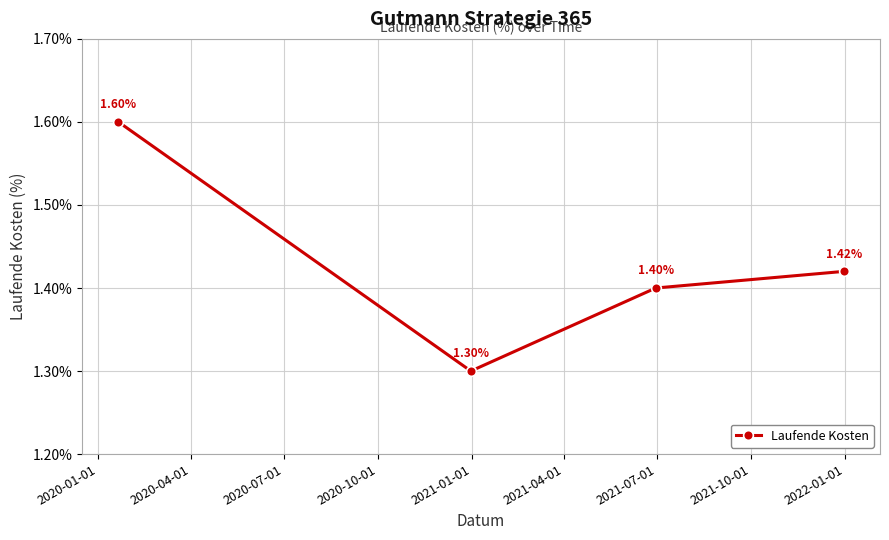

How many interior local valleys (lower than both neighbors) does the data have?

1